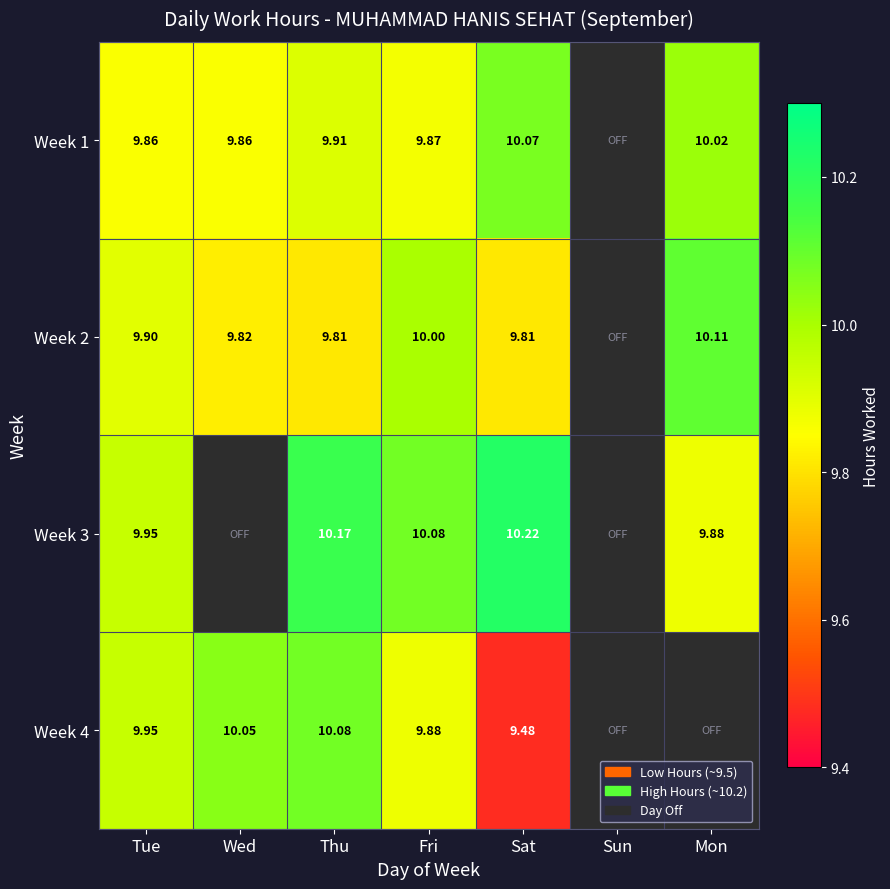

At which category is the sum across all series the highest?

Thu